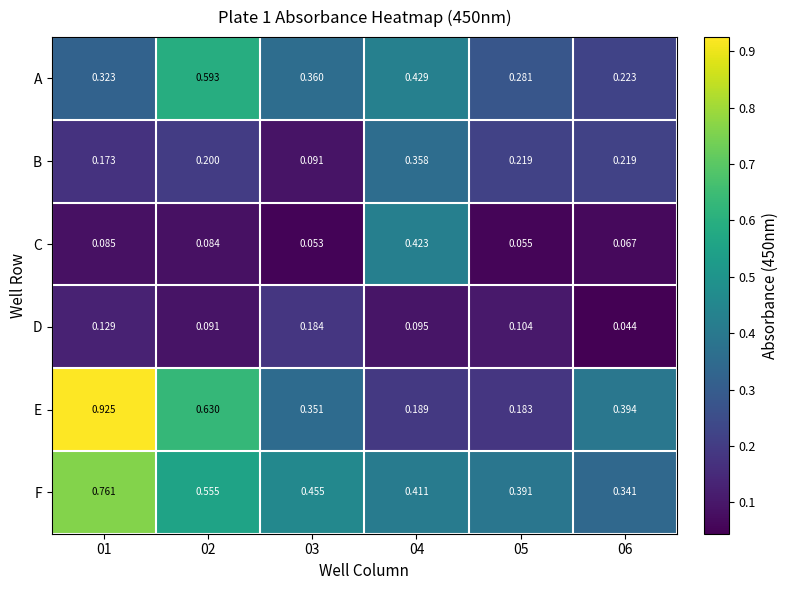

What is the total value across all series at 03?

1.5